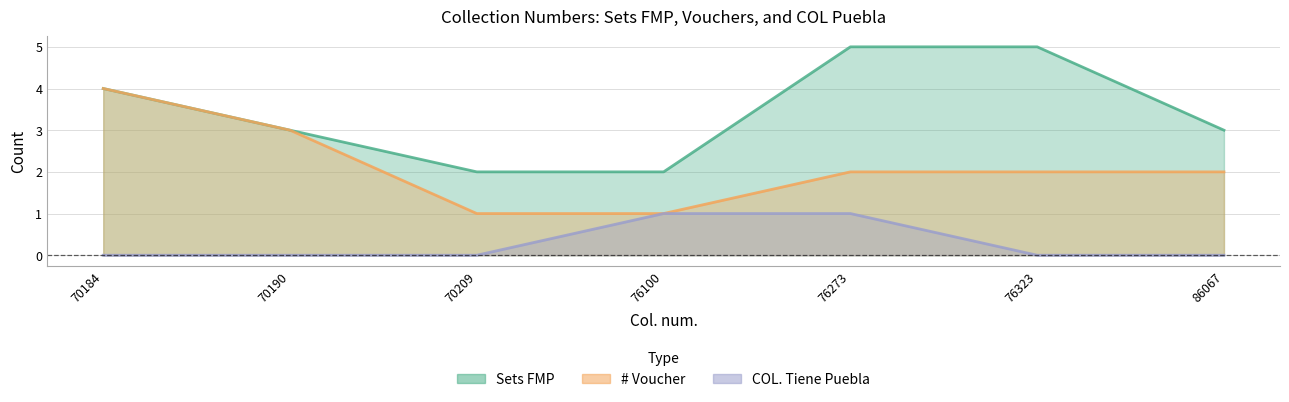

What are all the series names shown in the legend?

Sets FMP, # Voucher, COL. Tiene Puebla